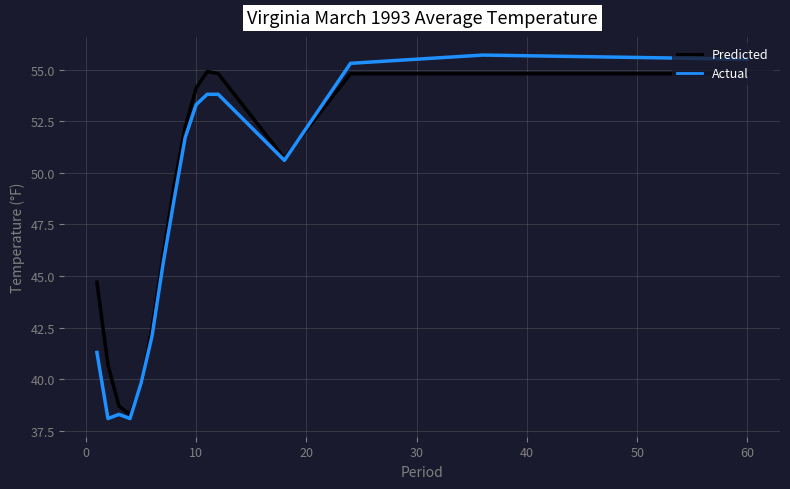

What is the highest value of the Predicted series?

54.9